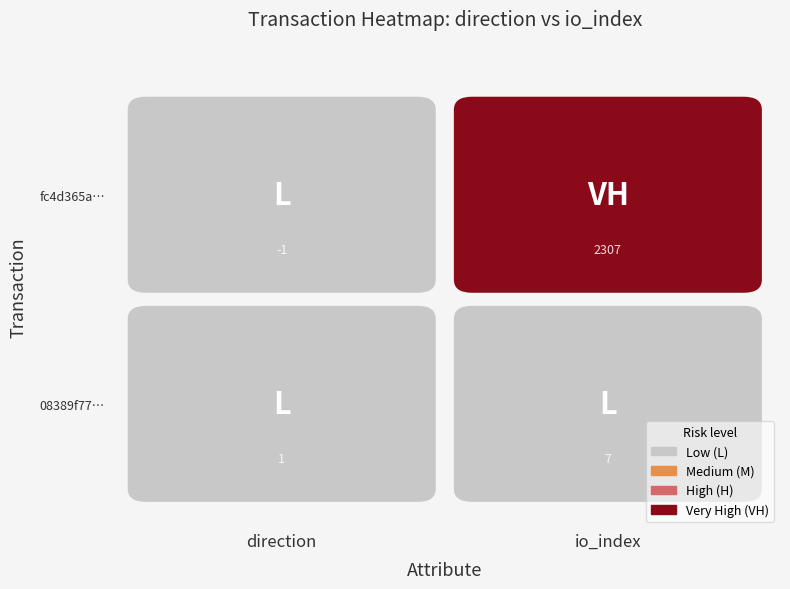

Reading left to right, list all the values displayed in this chart.

fc4d365a53f5418260f267ecb3bc52a021f488c: -1	2307
08389f77154a0ca18eff0e7b8cb3a652832636f: 1	7